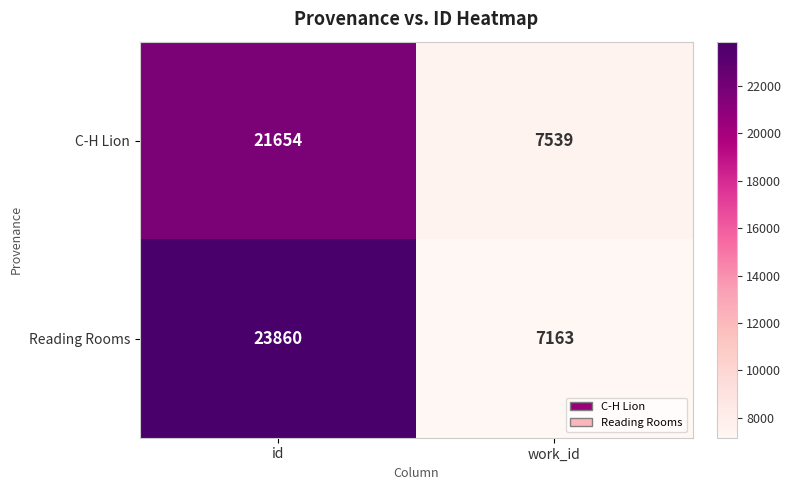

Which label corresponds to the smallest value in the chart?

work_id